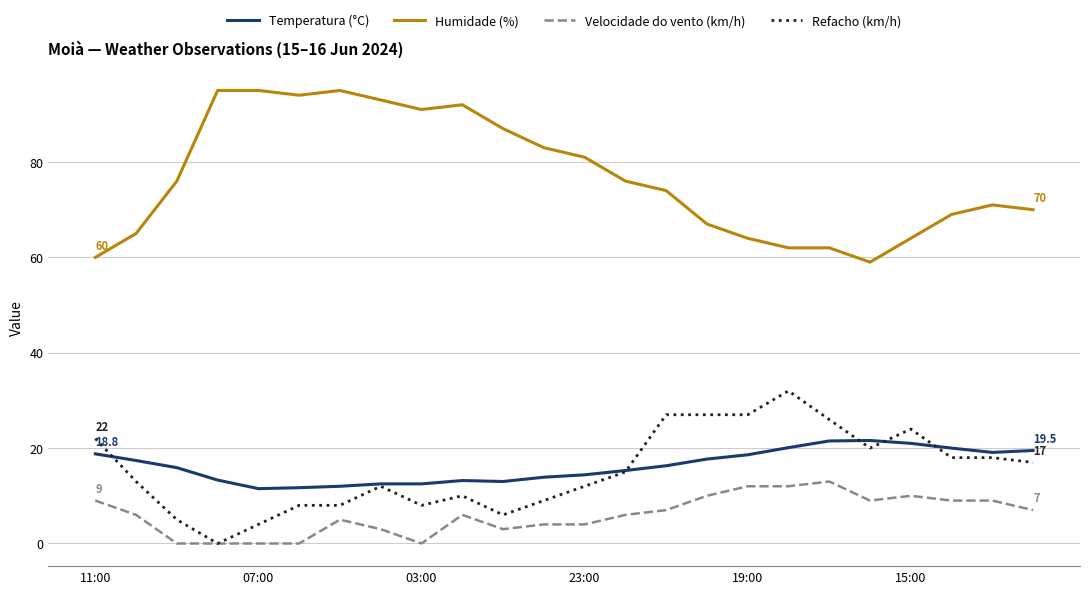

What is the greatest value displayed?

95.0